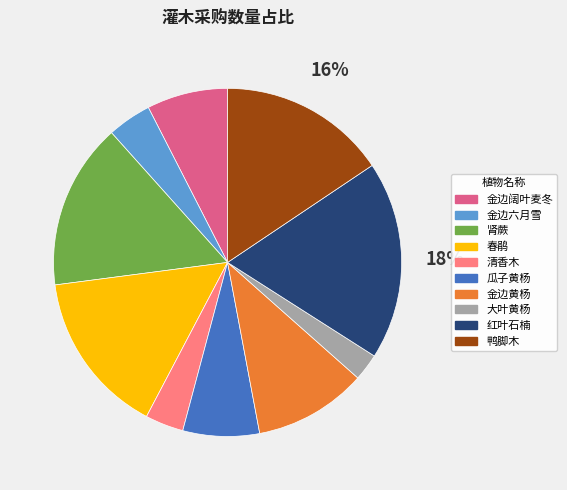

Is the sum of 金边黄杨 and 大叶黄杨 greater than half?

No